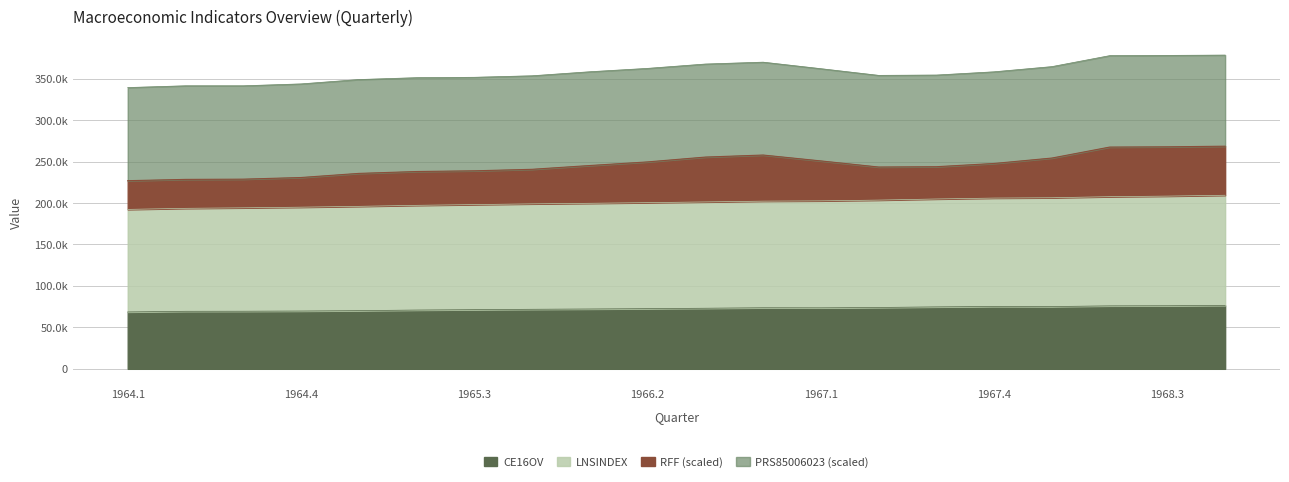

What is the label of the 16th point from the right?

1965.1